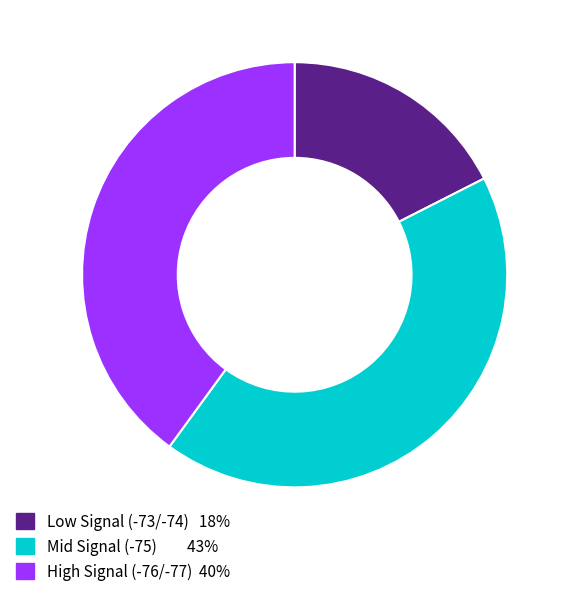

Does any single category account for the majority?

No